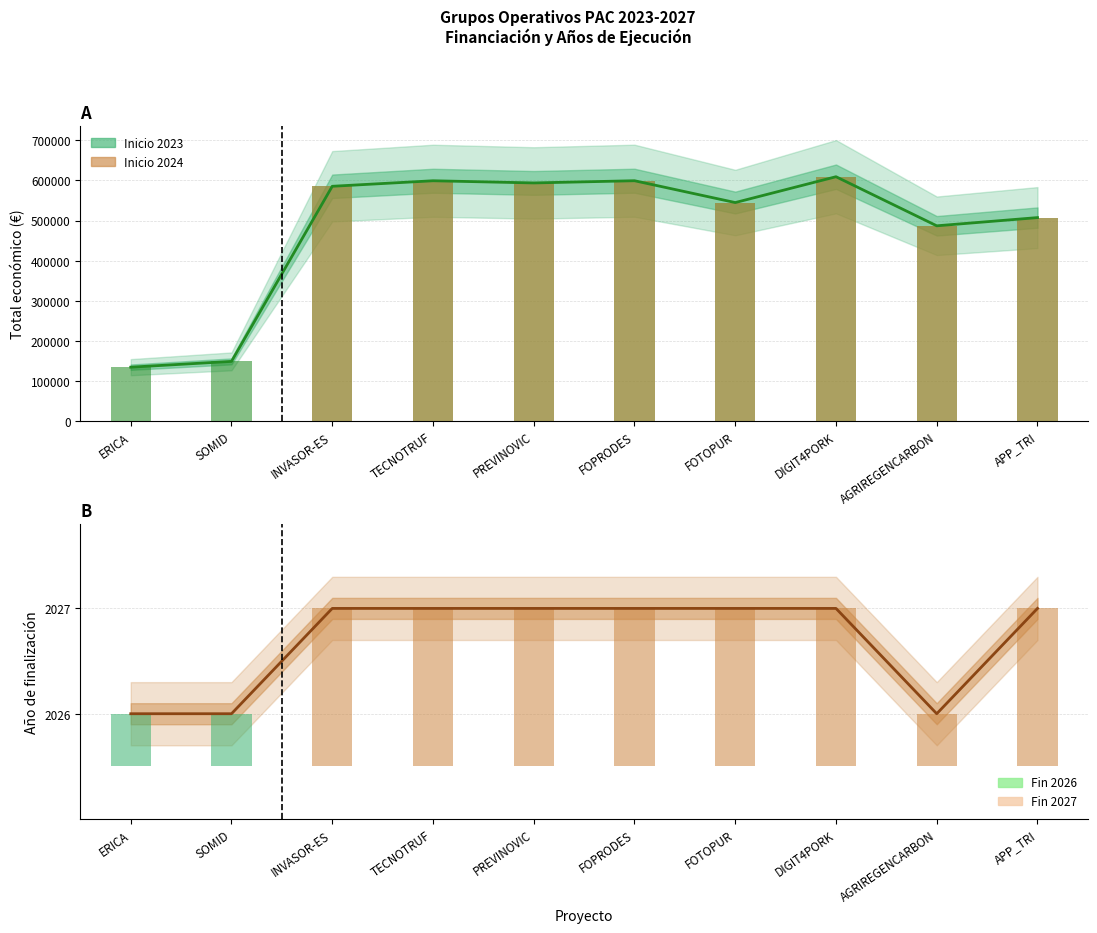

Count the Año de finalización values in the range 2026 to 2027.

10